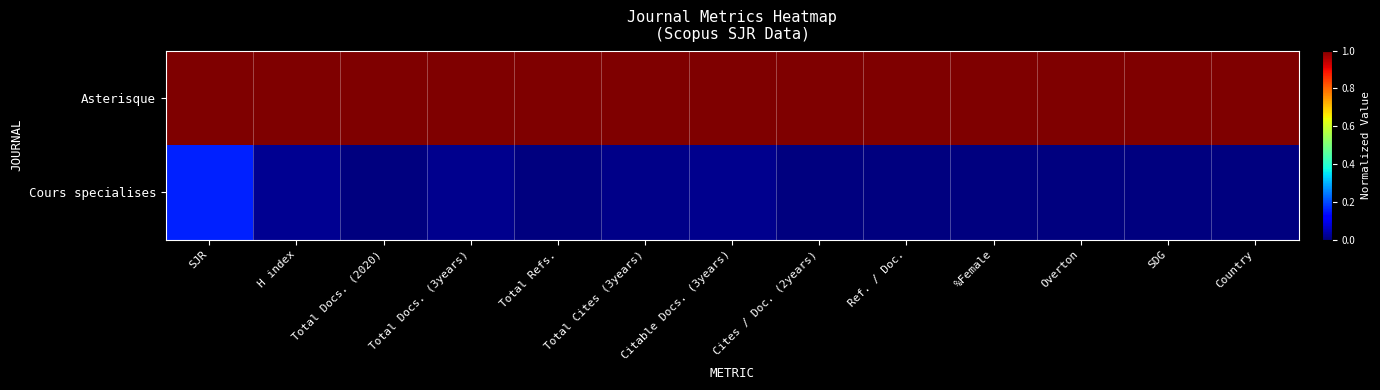

Reading left to right, what are all the values shown in this chart?

Asterisque: SJR=1.0	H index=1.0	Total Docs. (2020)=1.0	Total Docs. (3years)=1.0	Total Refs.=1.0	Total Cites (3years)=1.0	Citable Docs. (3years)=1.0	Cites / Doc. (2years)=1.0	Ref. / Doc.=1.0	%Female=1.0	Overton=1.0	SDG=1.0	Country=1.0
Cours specialises: SJR=0.2	H index=0.0	Total Docs. (2020)=0.0	Total Docs. (3years)=0.0	Total Refs.=0.0	Total Cites (3years)=0.0	Citable Docs. (3years)=0.0	Cites / Doc. (2years)=0.0	Ref. / Doc.=0.0	%Female=0.0	Overton=0.0	SDG=0.0	Country=0.0